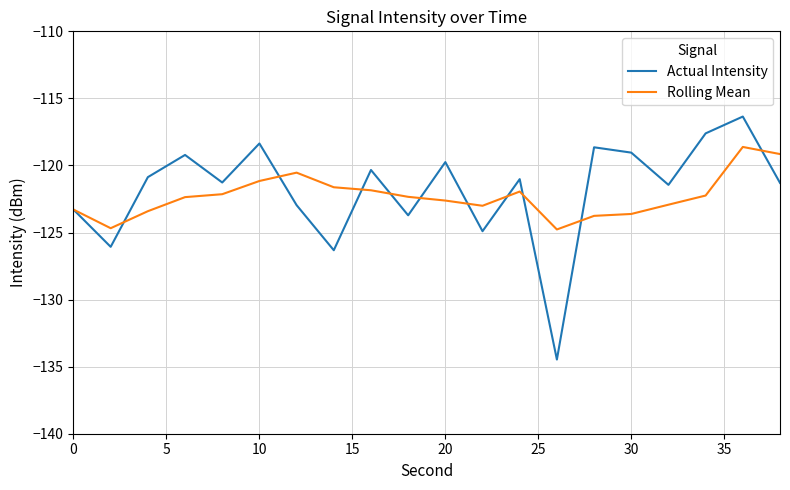

Rank the series by their maximum value, from lowest to highest.

Rolling Mean, Actual Intensity